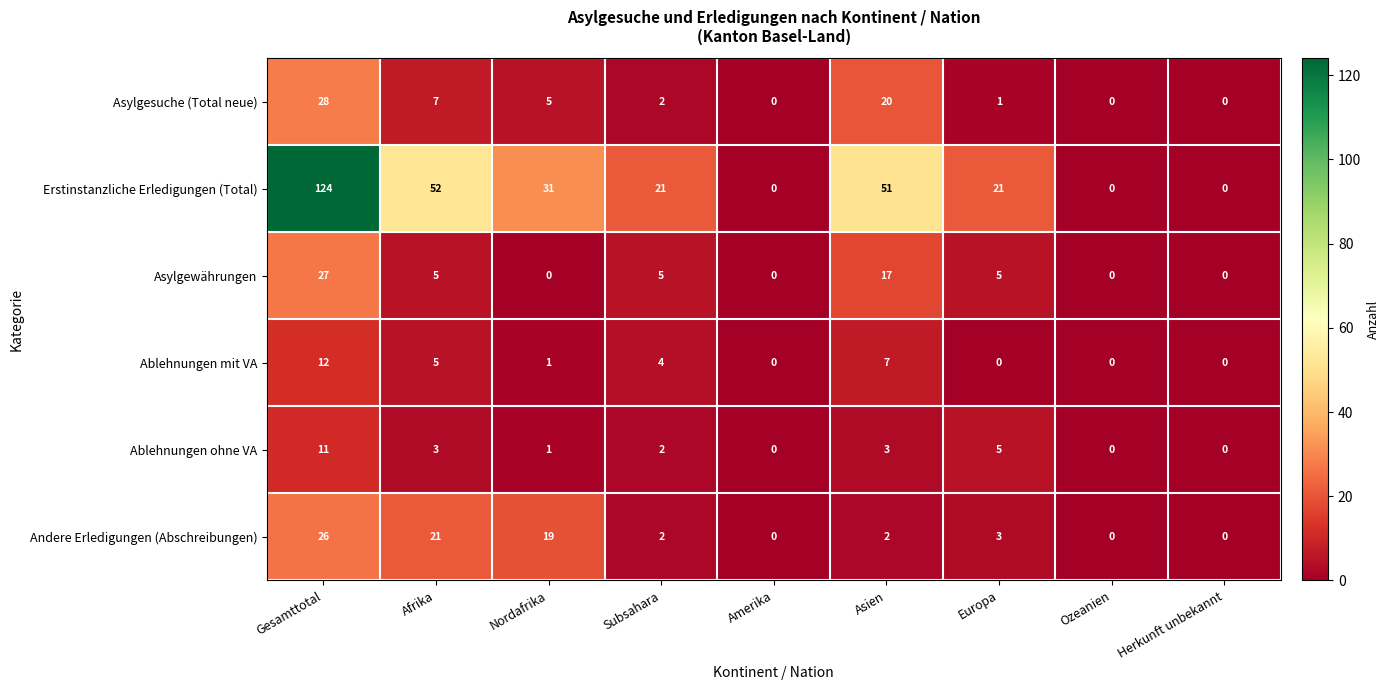

The value of Andere Erledigungen (Abschreibungen) at Europa is 1. True or false?

False